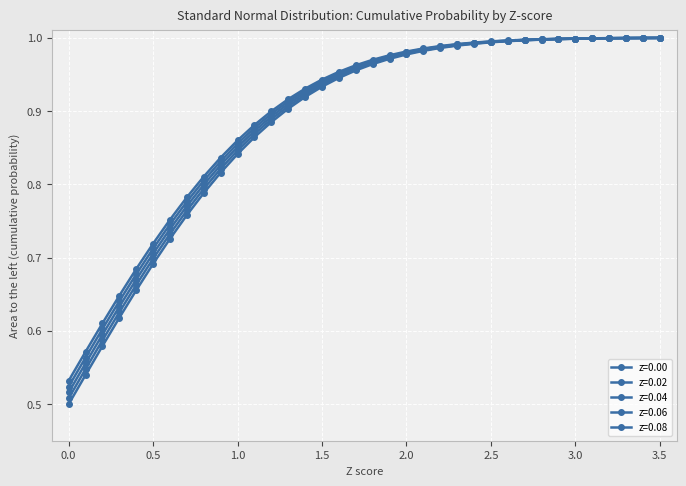

True or false: z=0.06 and z=0.02 cross at least once.

False